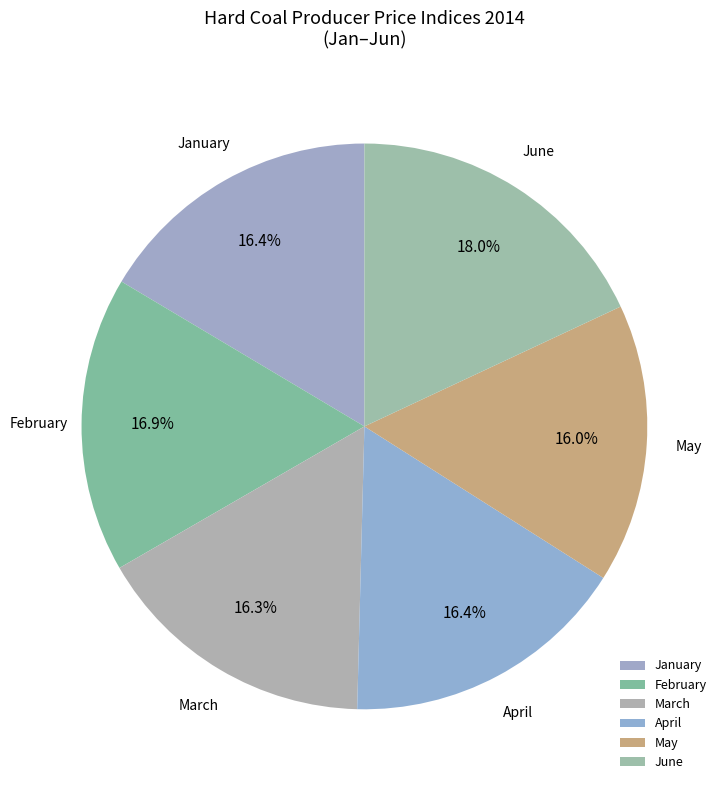

To the nearest percent, what is the combined percentage of February and May?

33%